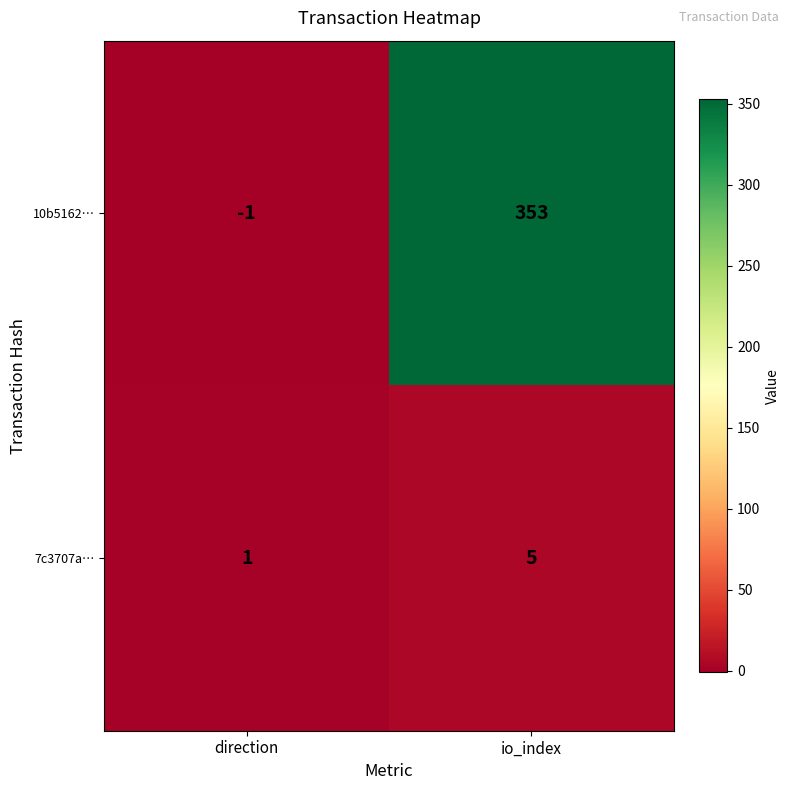

How many values in the 7c3707a… series are below 5?

1